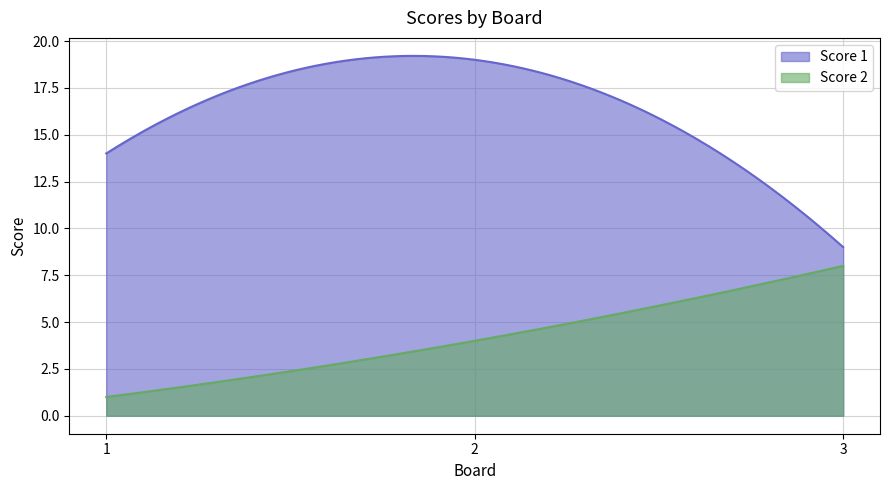

How many lines are shown in the chart?

2